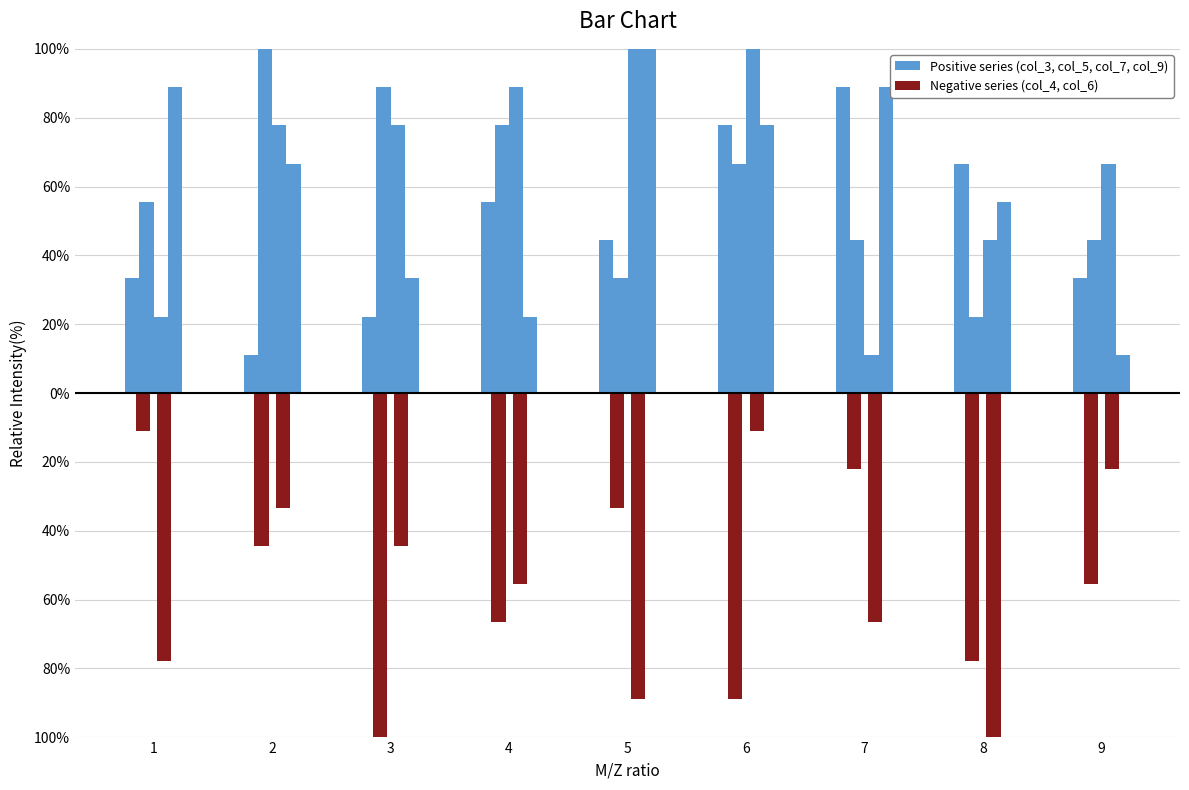

Is it true that col_3 equals 46.3 at 6?

False